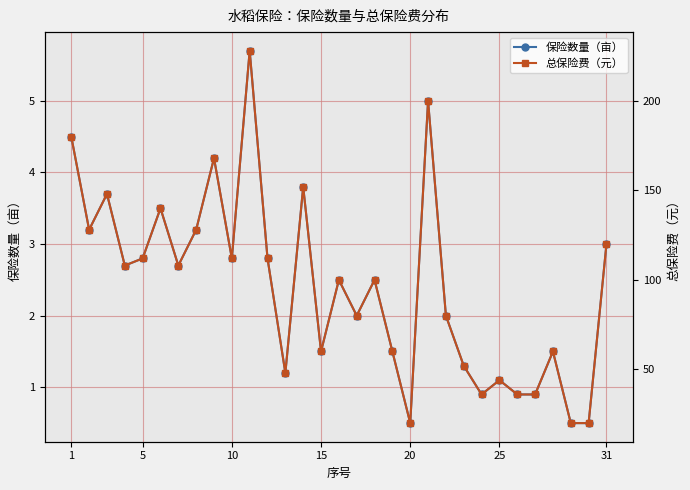

At how many categories does at least one series exceed 39?

25